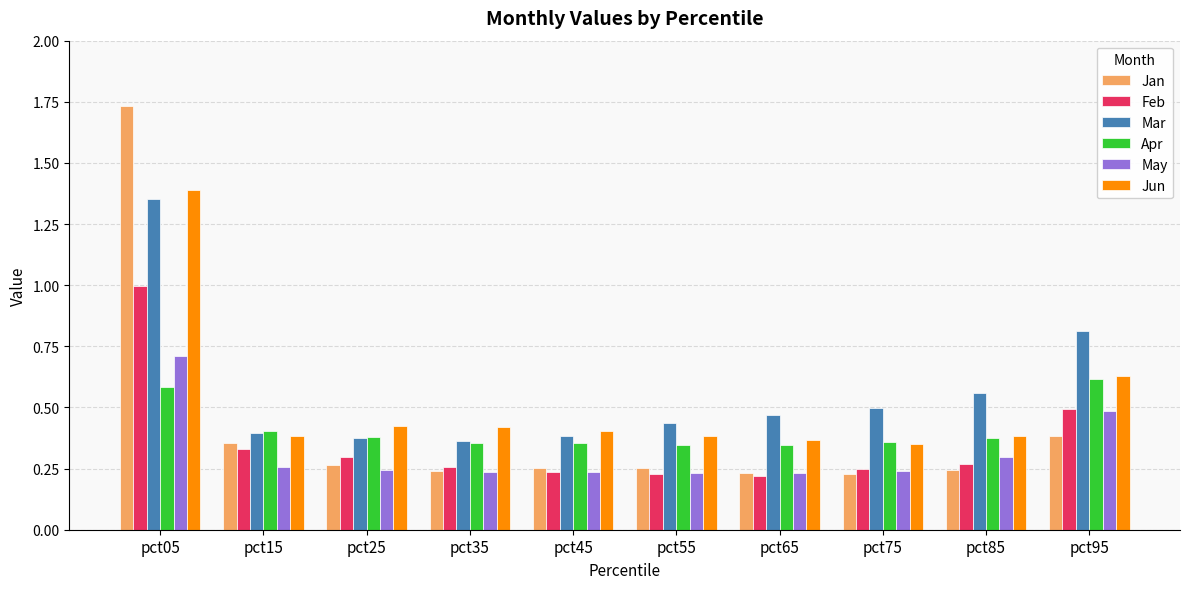

What is the highest value of the May series?

0.7